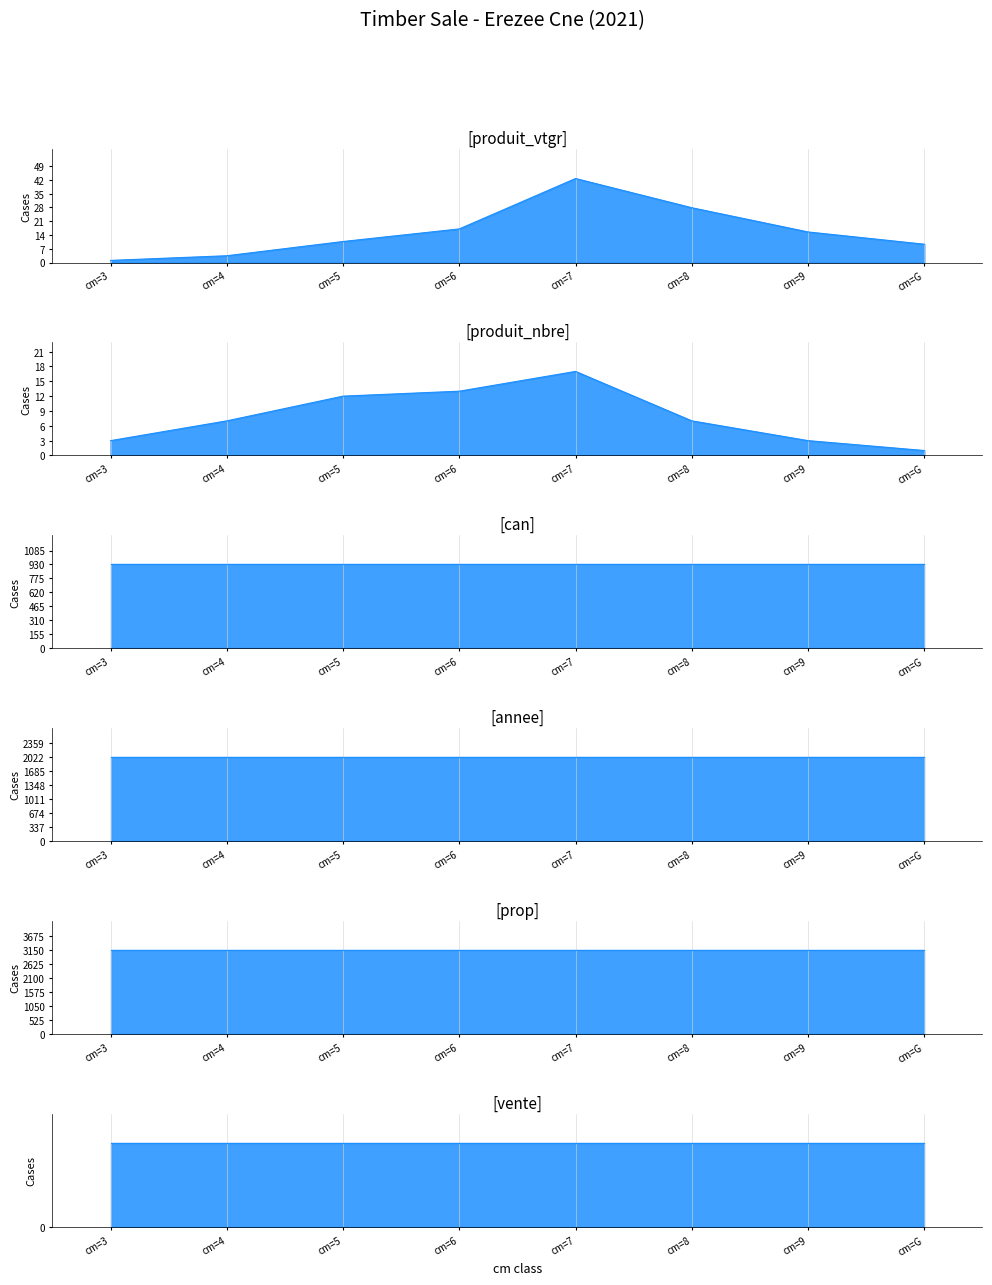

The value of vente at cm=G is 1.8. True or false?

False